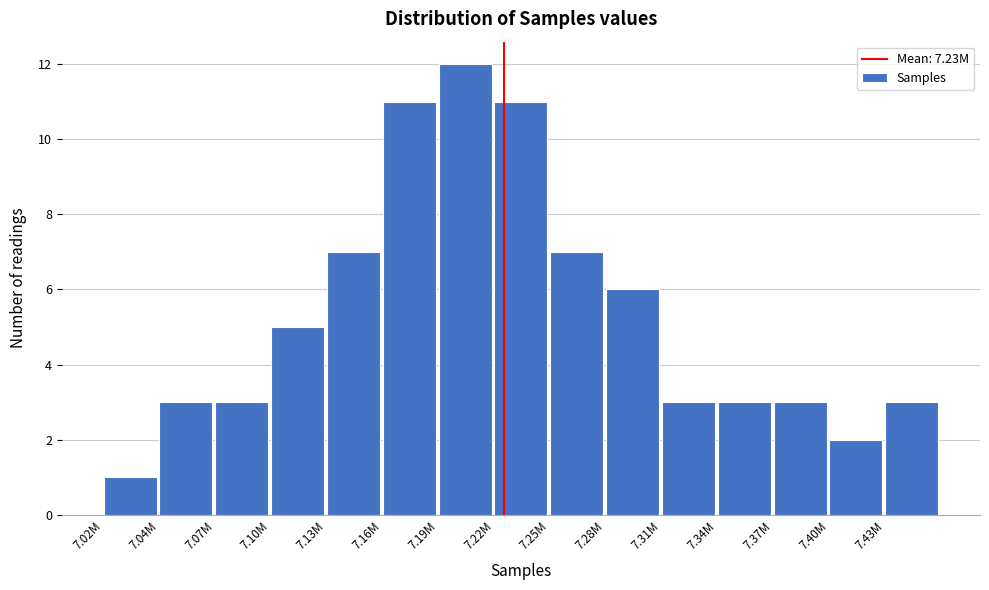

Reading left to right, transcribe all the data shown in this chart.

1	3	3	5	7	11	12	11	7	6	3	3	3	2	3